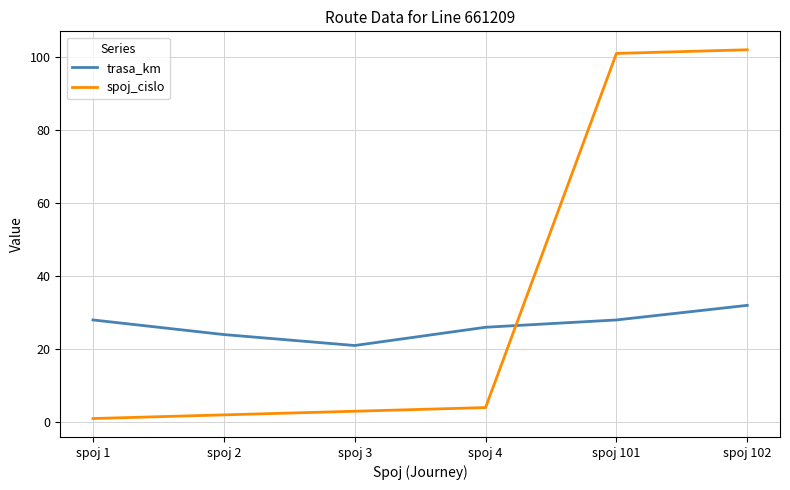

What is the sum of all spoj_cislo values?

213